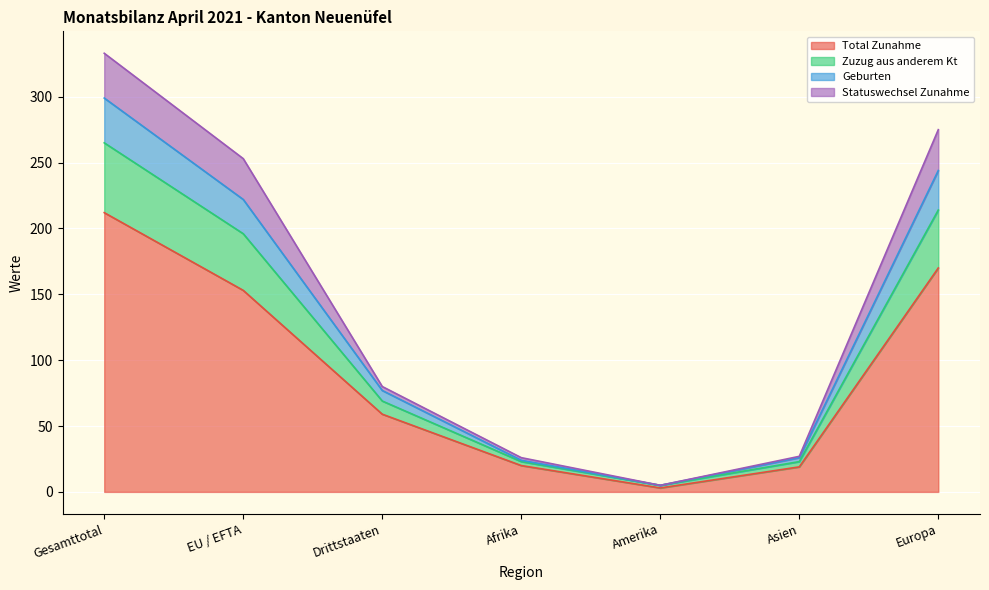

What is the maximum value for Total Zunahme?

212